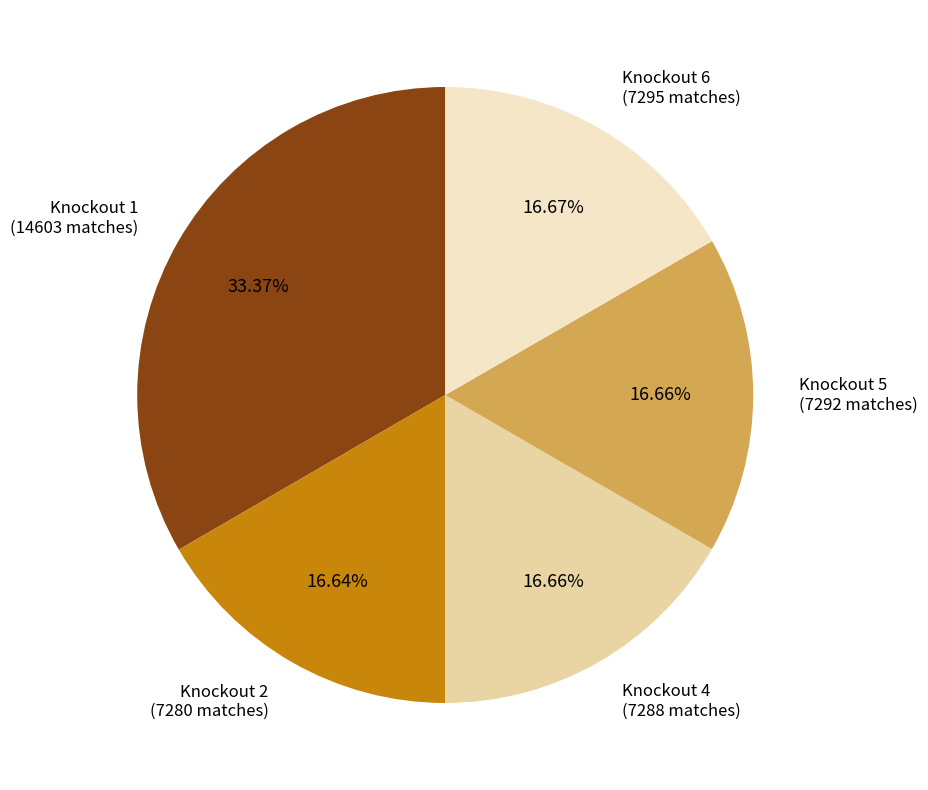

Does any single category account for the majority?

No